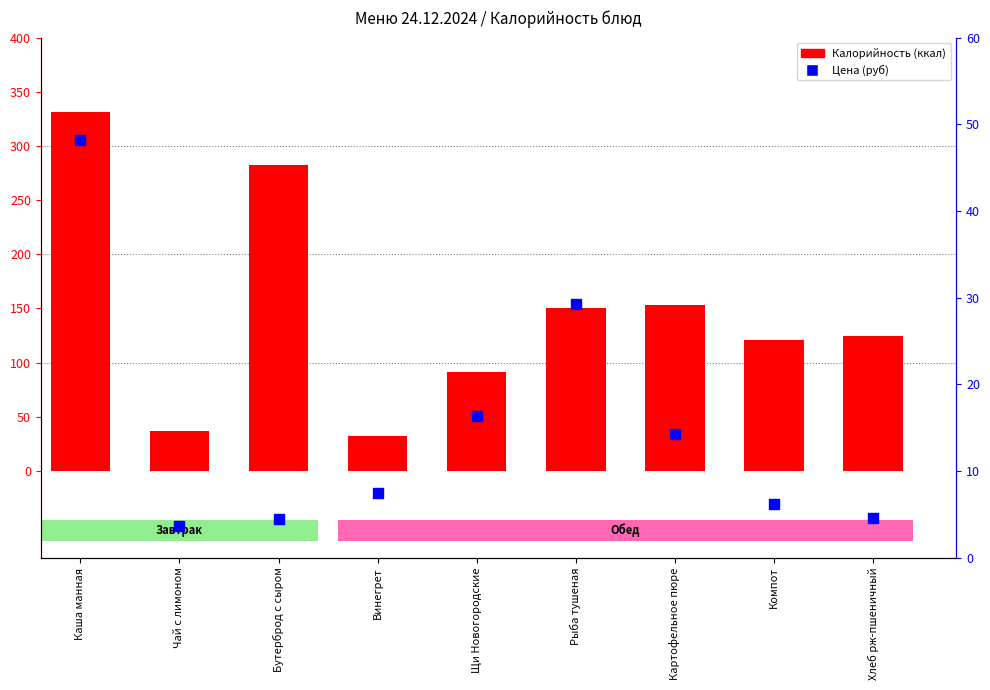

What is the total value across all series at Винегрет?

39.4